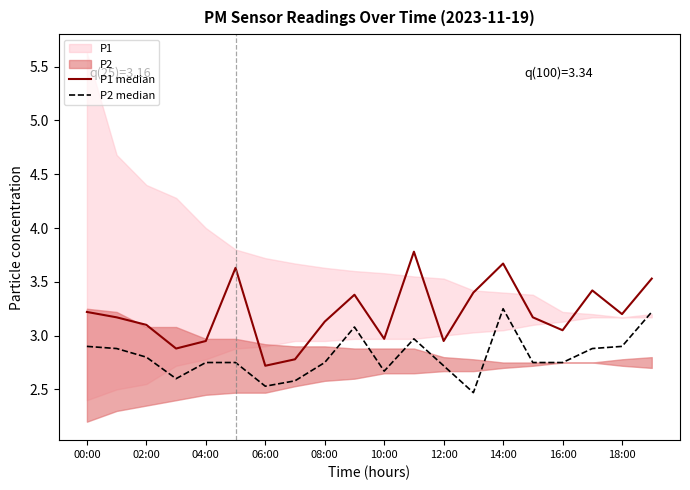

What is the label of the 6th point from the right?

14:00